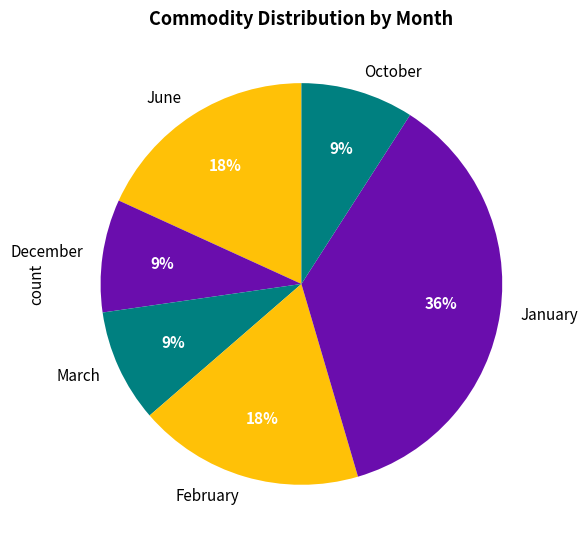

Which slice is the largest?

January